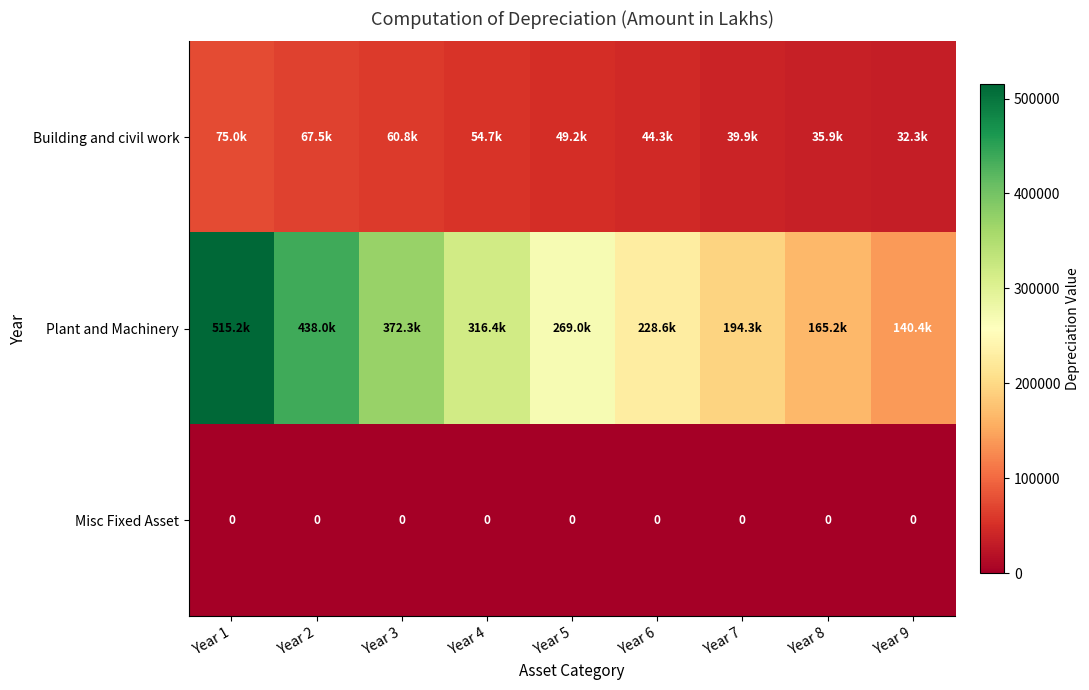

What is the total value across all series at Year 1?

590250.0